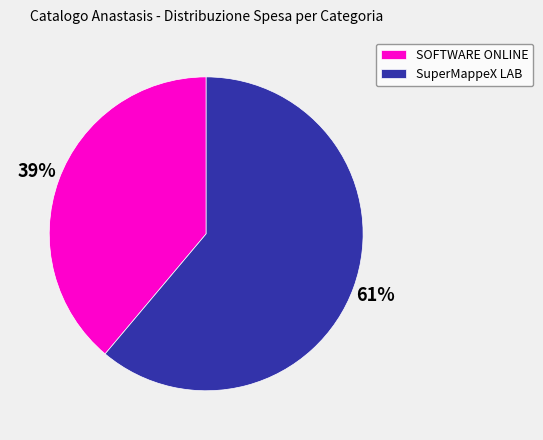

To the nearest percent, what is the average slice percentage?

50%